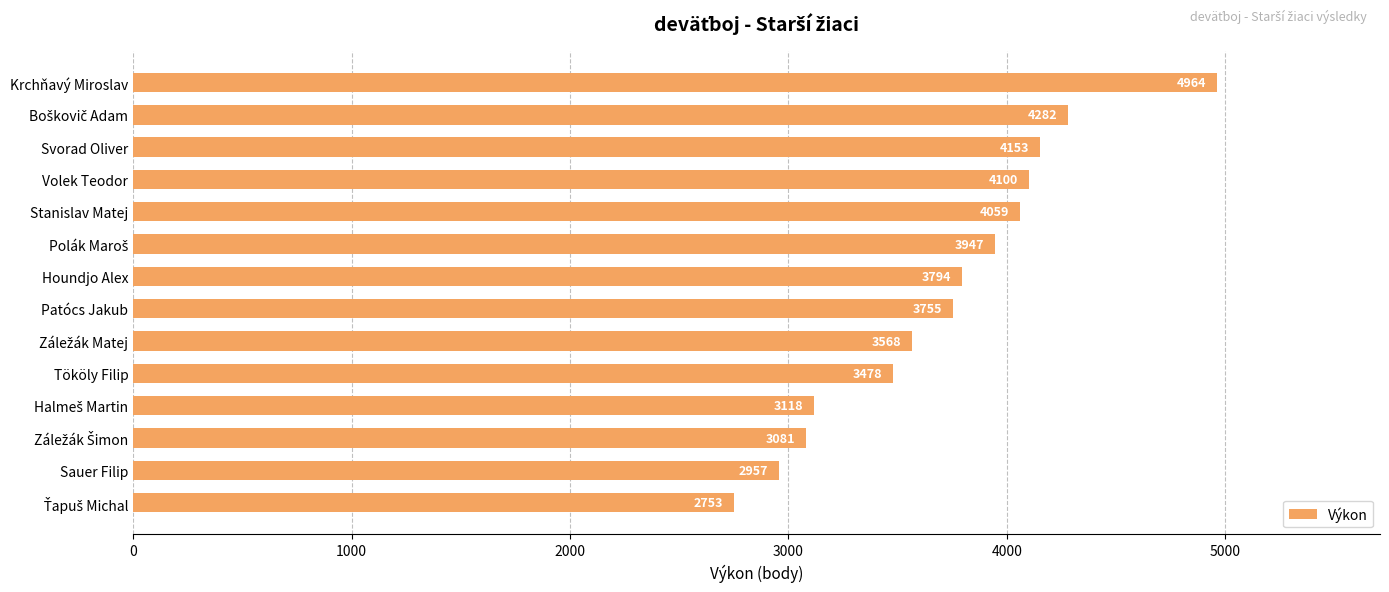

Read the value at Svorad Oliver.

4153